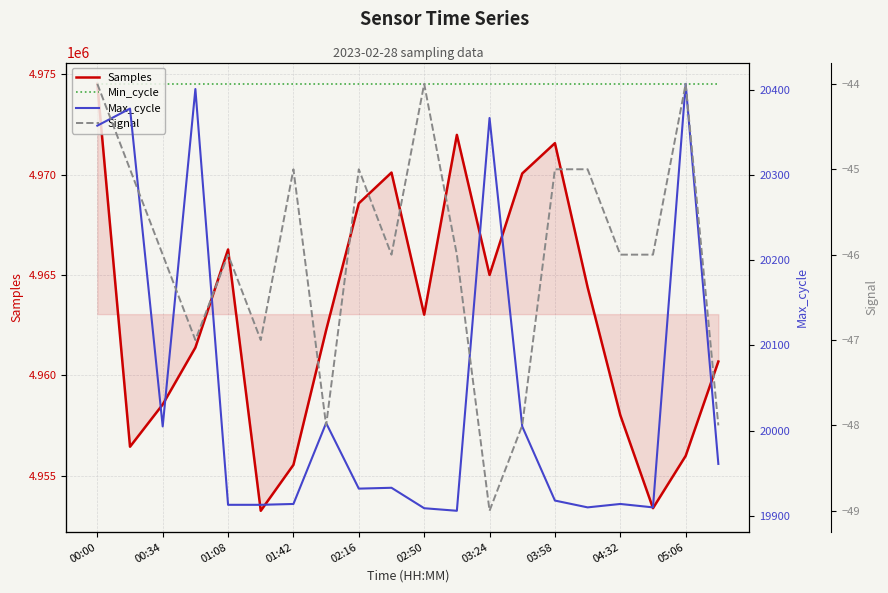

Which series has the largest range (max minus min)?

Samples